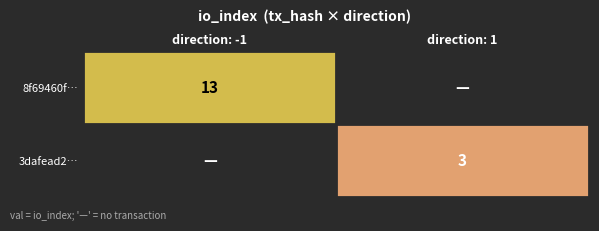

True or false: 8f69460f… has a value of 13 at direction: -1.

True